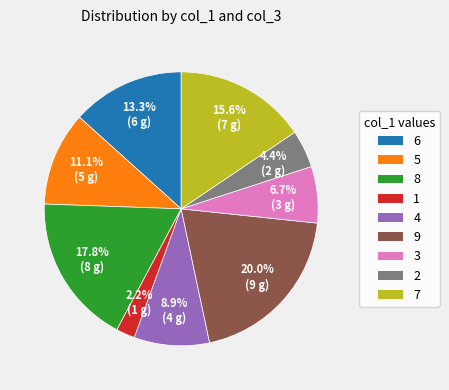

To the nearest percent, what is the average slice percentage?

11%